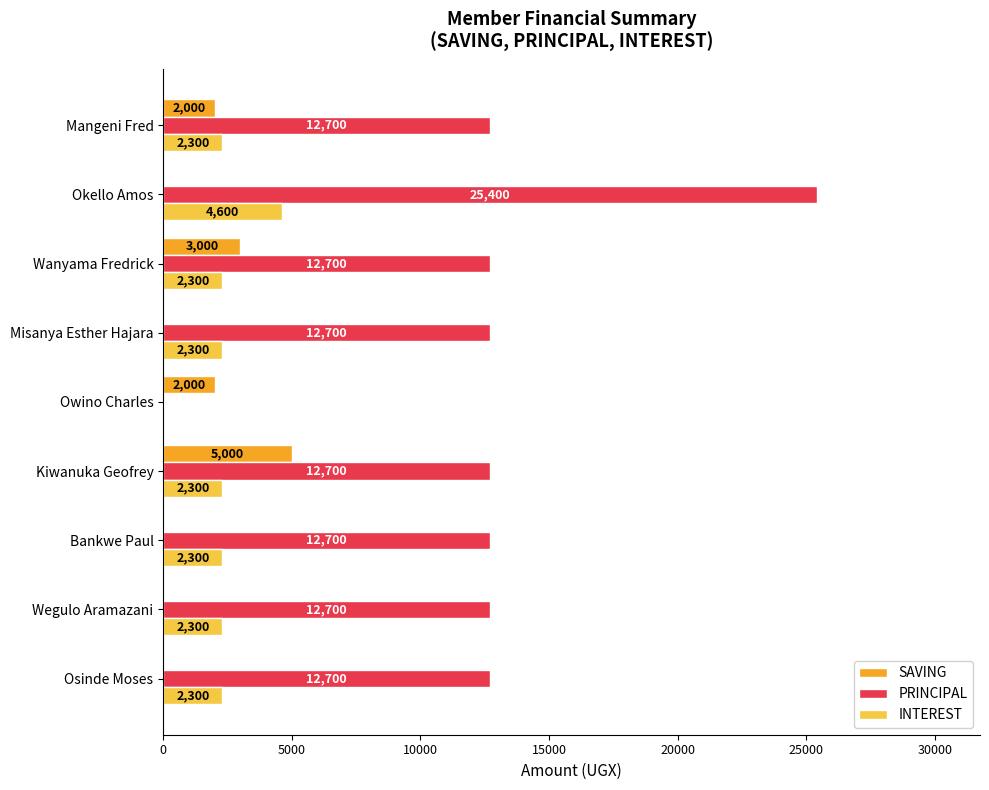

What is the greatest value displayed?

25400